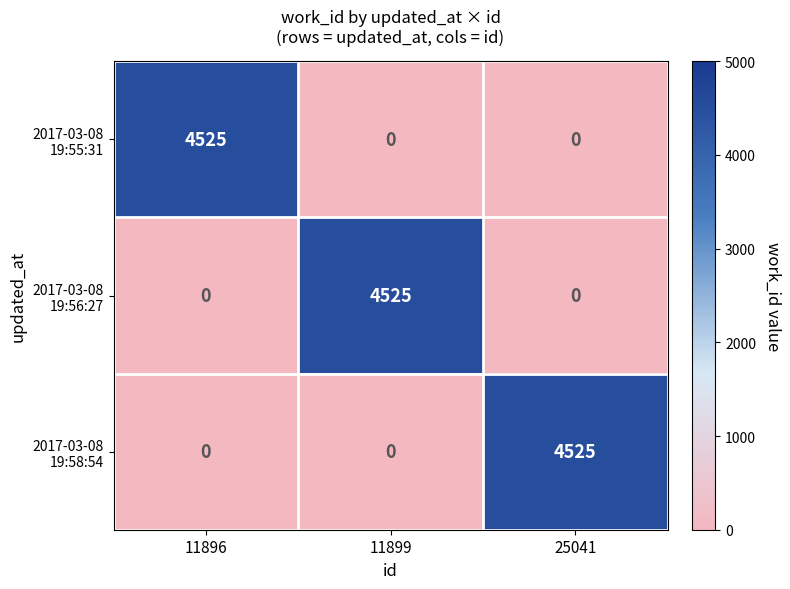

What is the difference between the highest and lowest values at 11896?

4525